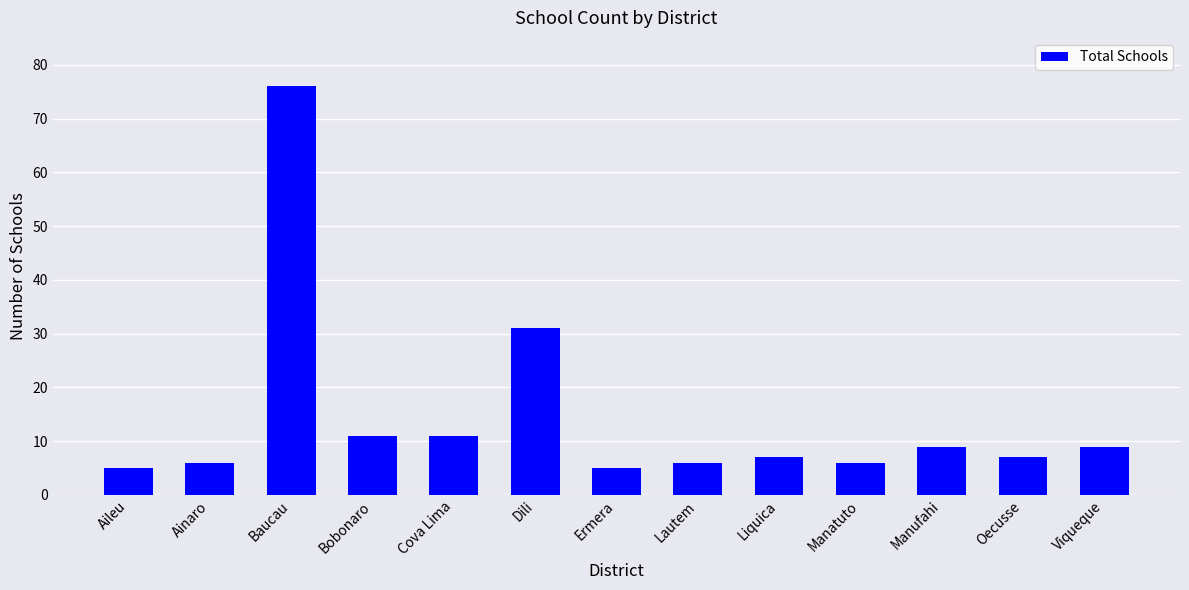

What is the average value?

15